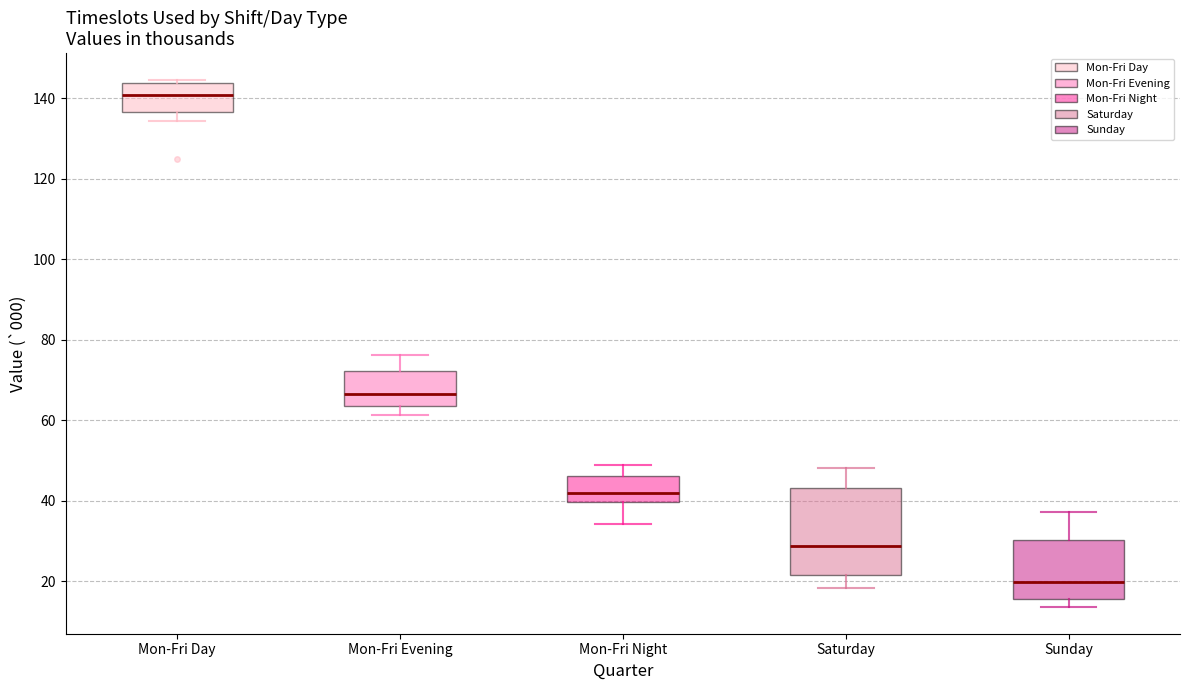

Which box has the highest median line?

Mon-Fri Day